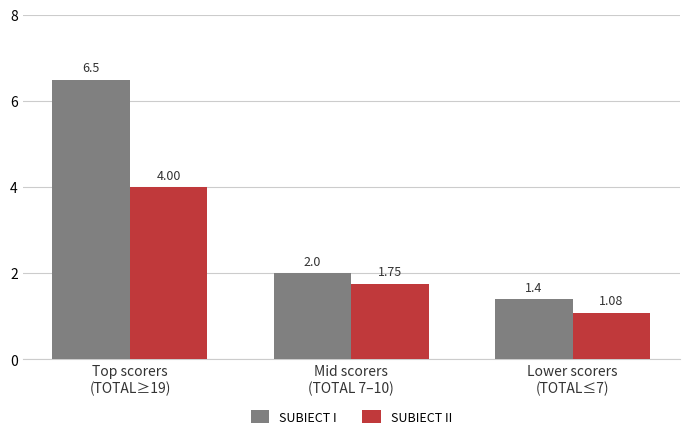

At how many categories does at least one series exceed 1?

3